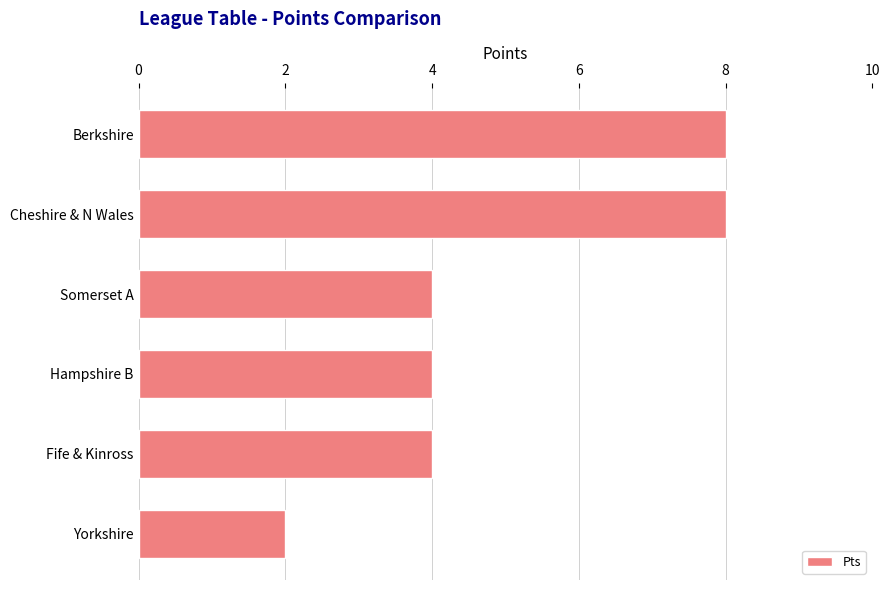

Is it true that the value at Yorkshire is 2?

True